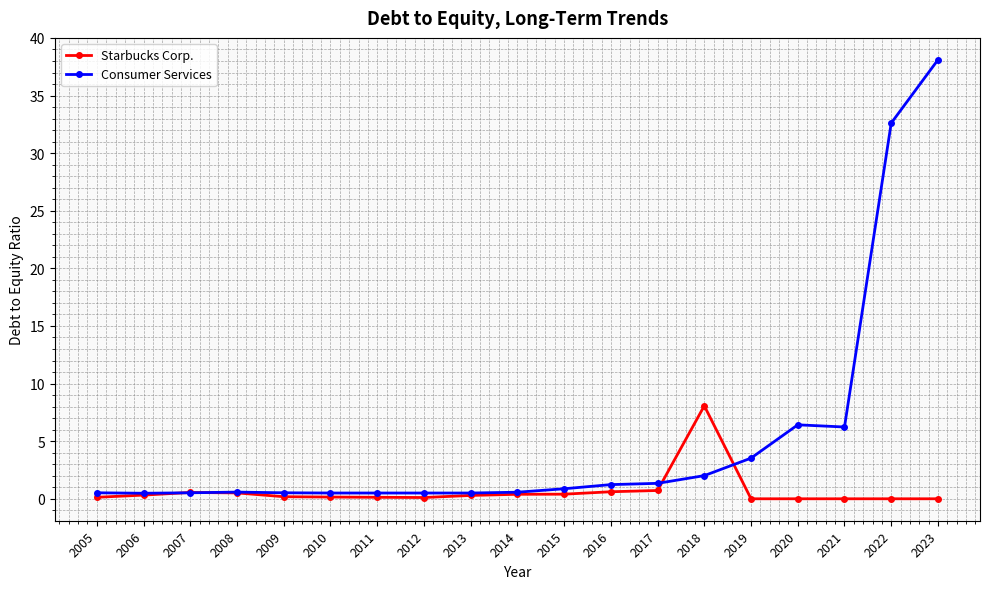

At 2022, list the series in order from largest to smallest.

Consumer Services, Starbucks Corp.